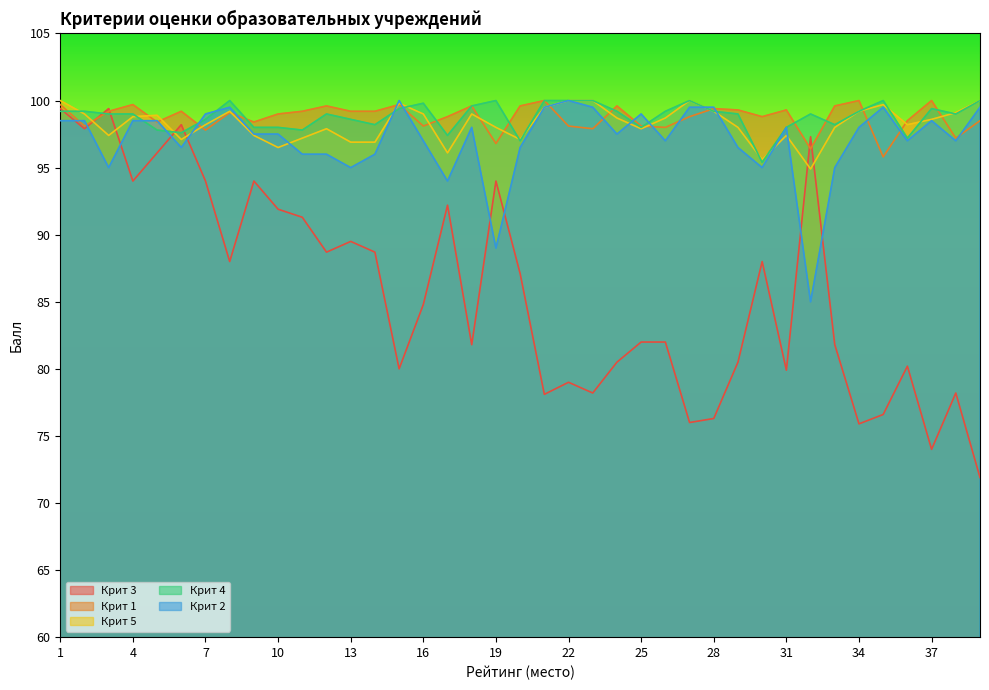

How many times do Крит 3 and Крит 4 cross each other?

5